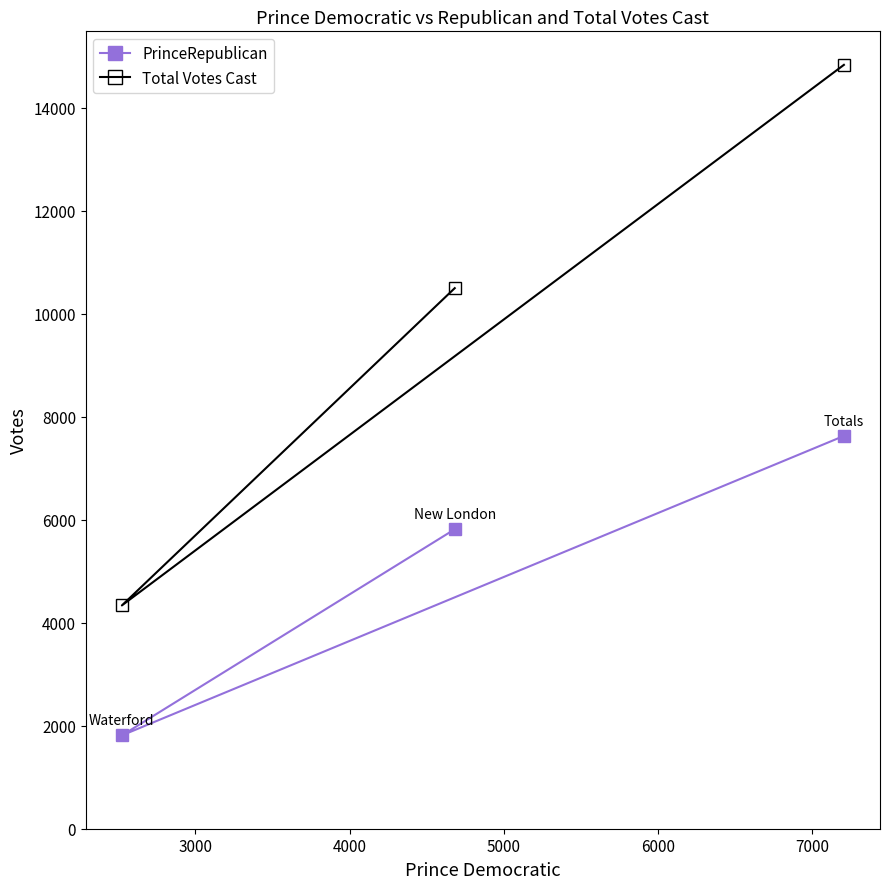

Reading left to right, what are all the values shown in this chart?

PrinceRepublican: 1812	5814	7626
Total Votes Cast: 4335	10495	14830